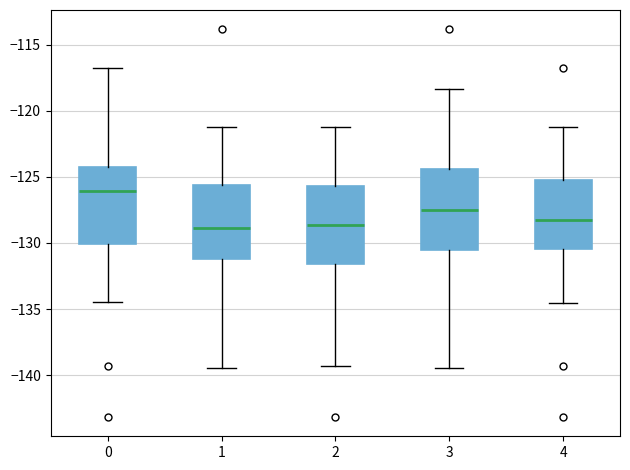

Which box's median line is the highest?

0